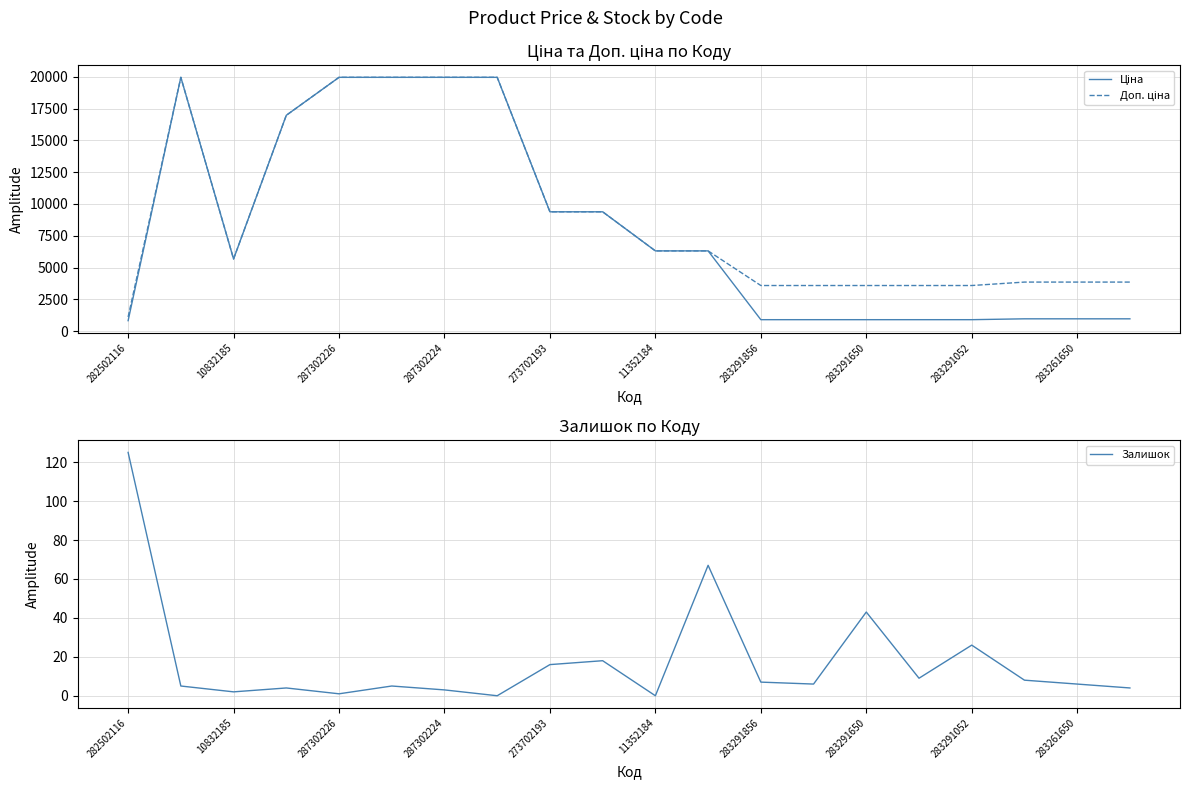

The value of Ціна at 19 is 1718.7. True or false?

False